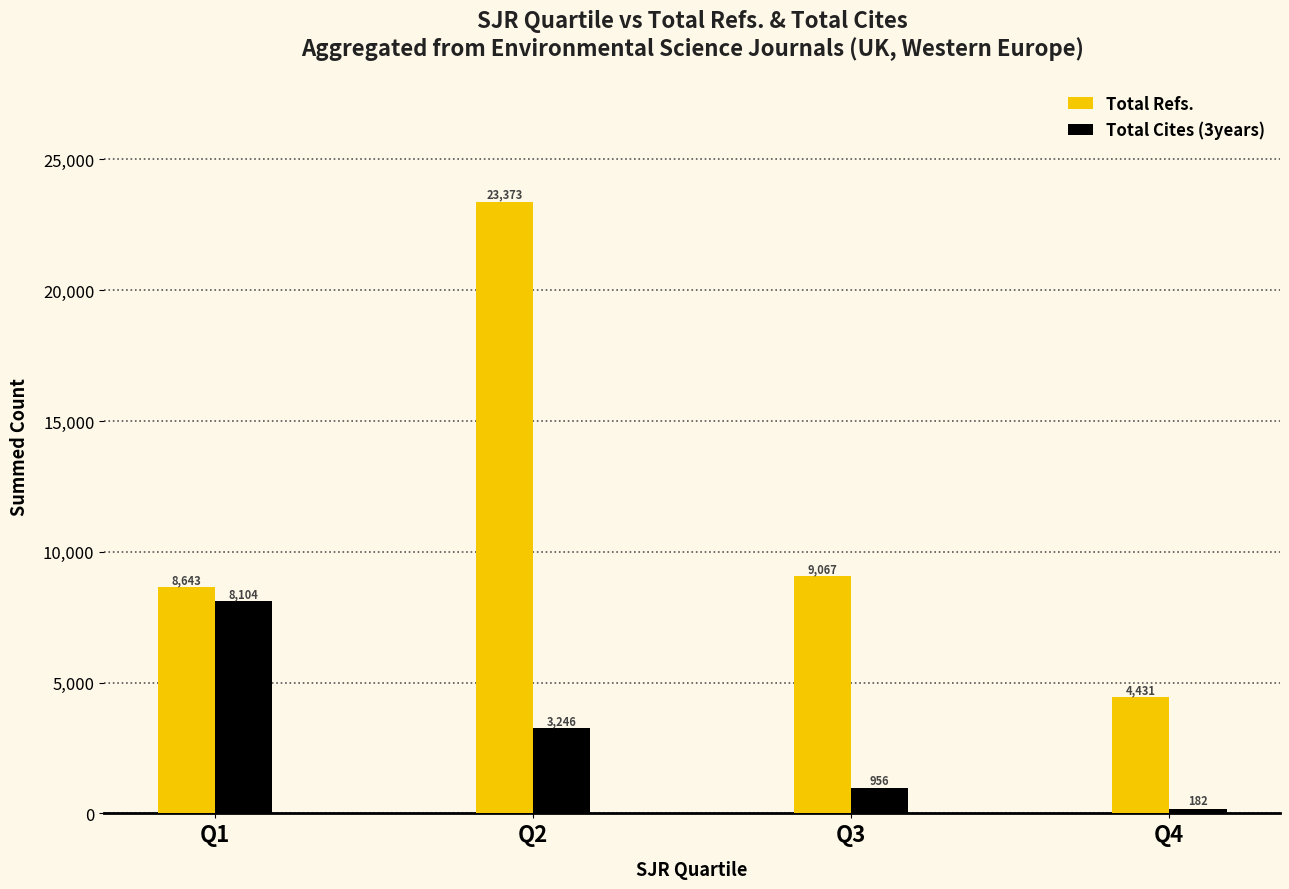

The Total Cites (3years) series shows 956 at Q3. True or false?

True